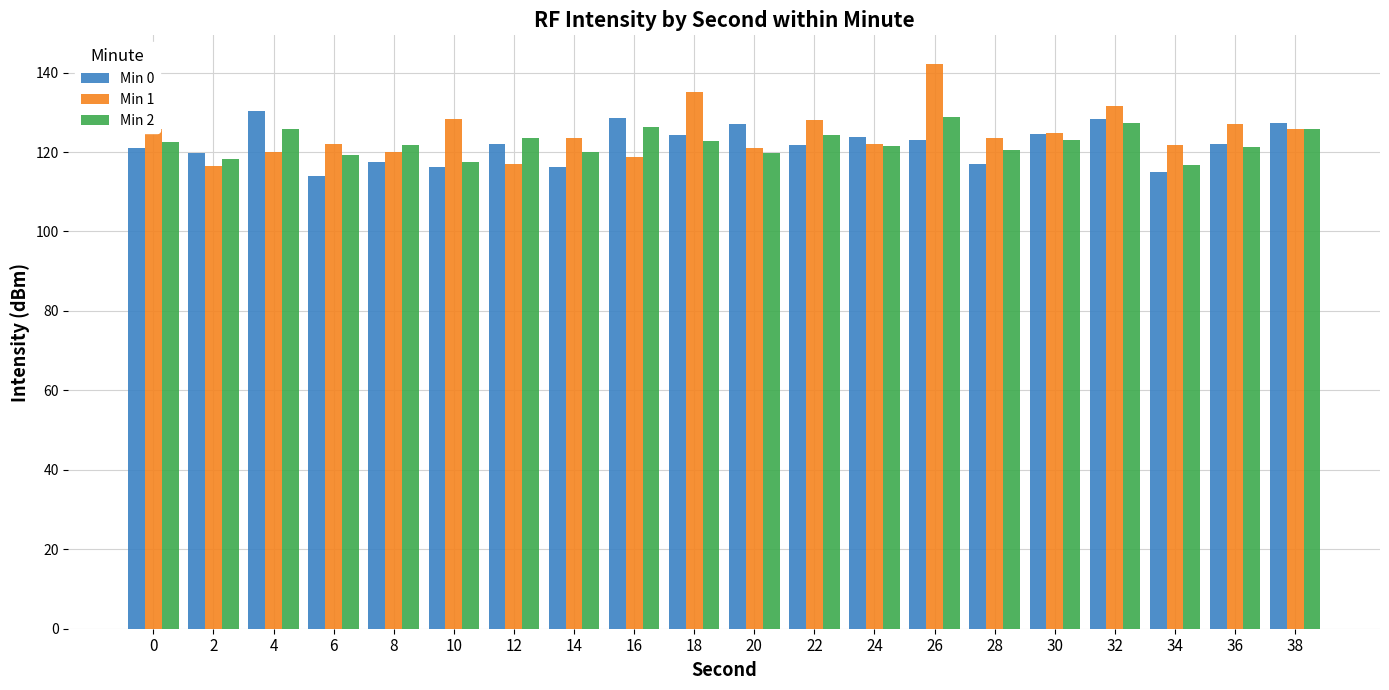

At 28, list the series in order from largest to smallest.

Min 1, Min 2, Min 0